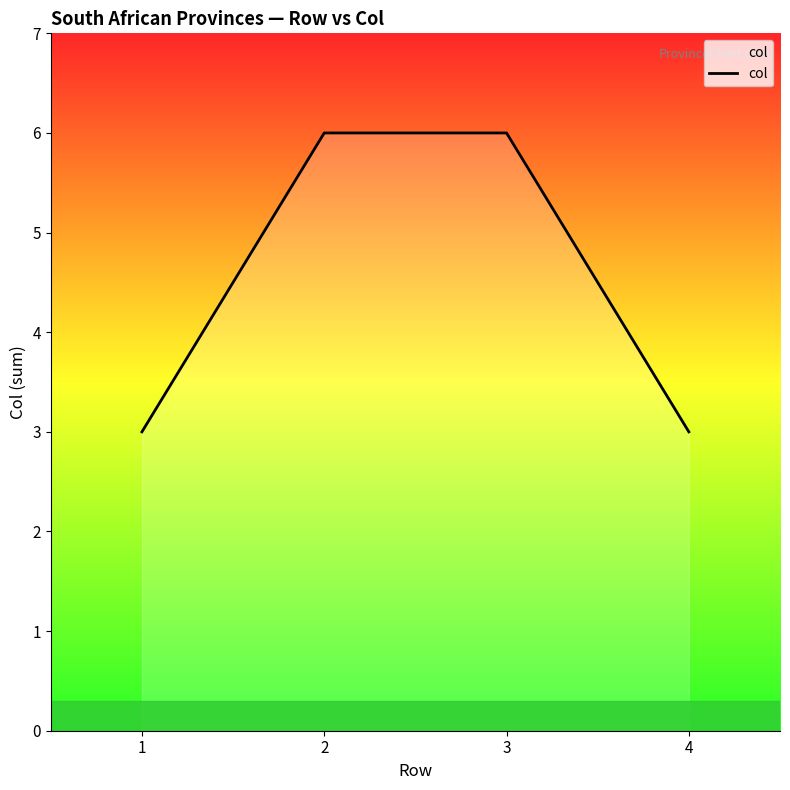

Does the chart display data point markers on the line(s)?

No